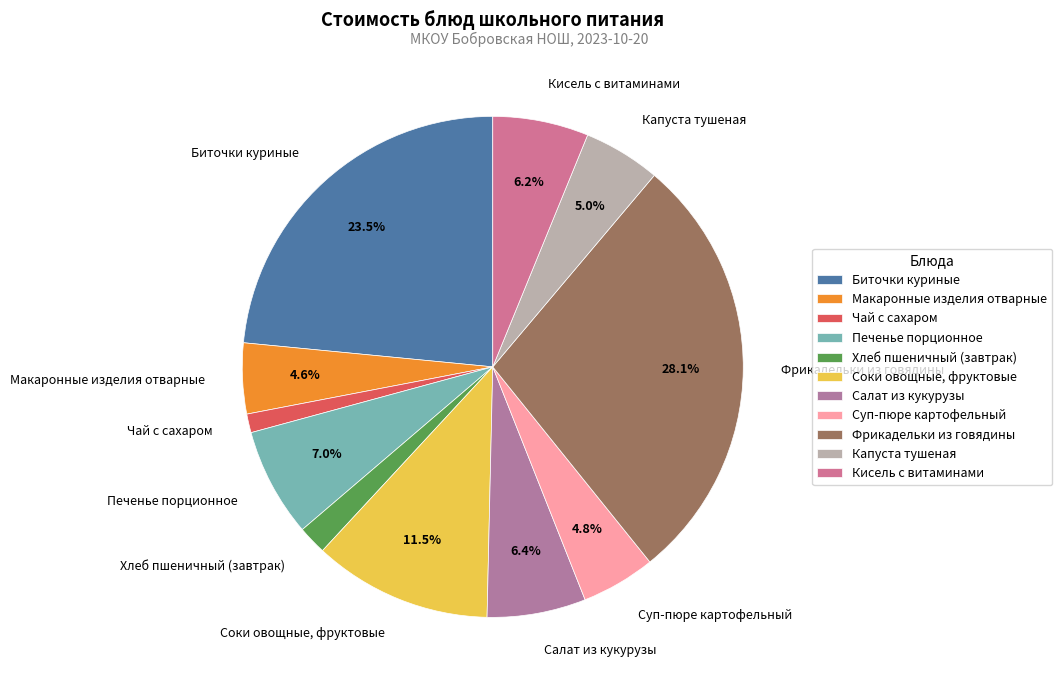

To the nearest percent, what portion does Хлеб пшеничный (завтрак) represent?

2%